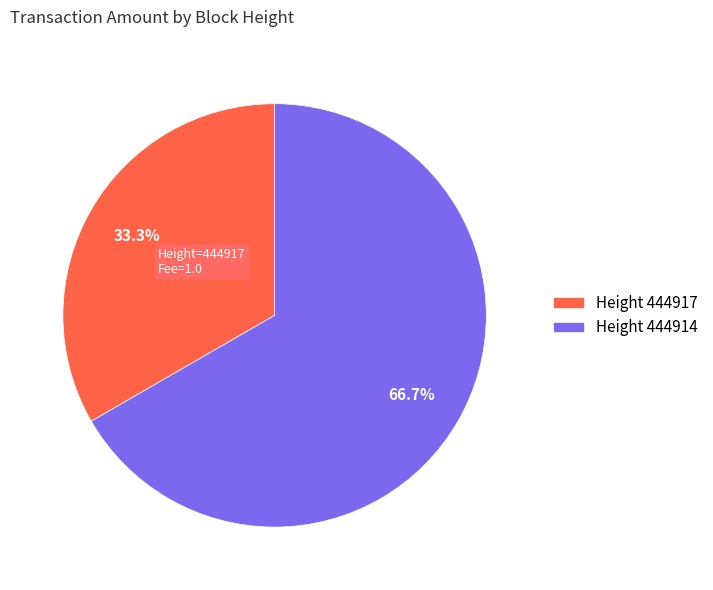

How many slices are in this pie chart?

2